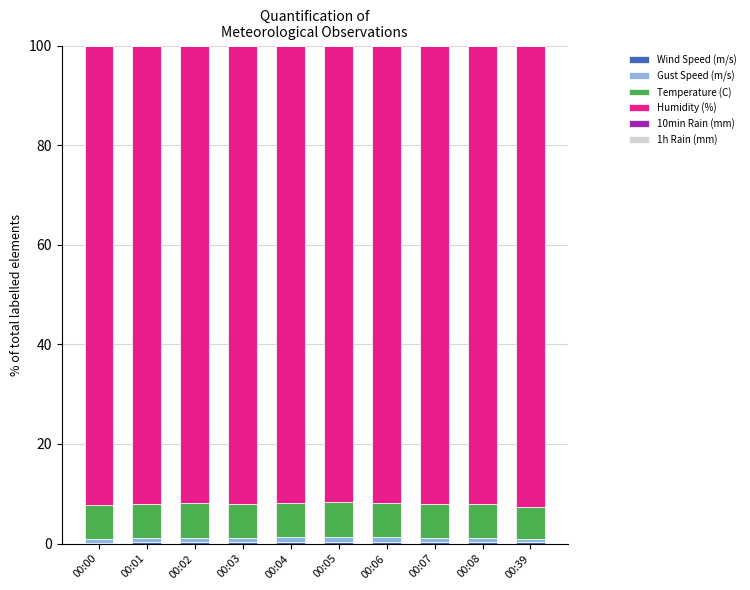

What is the difference between the second highest and minimum values in the Humidity (%) series?

0.5